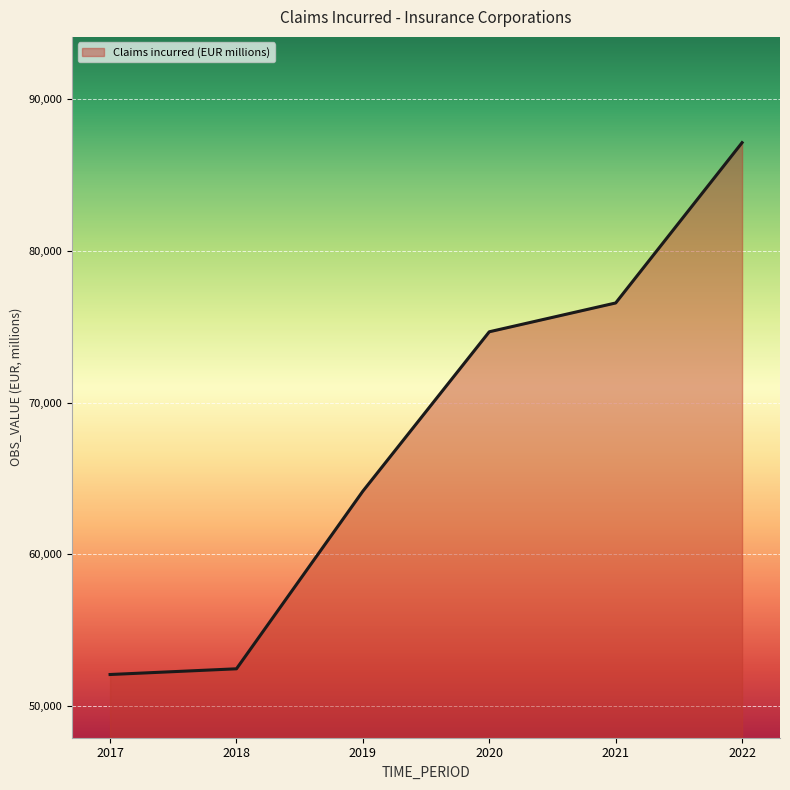

How many values exceed 74662?

3